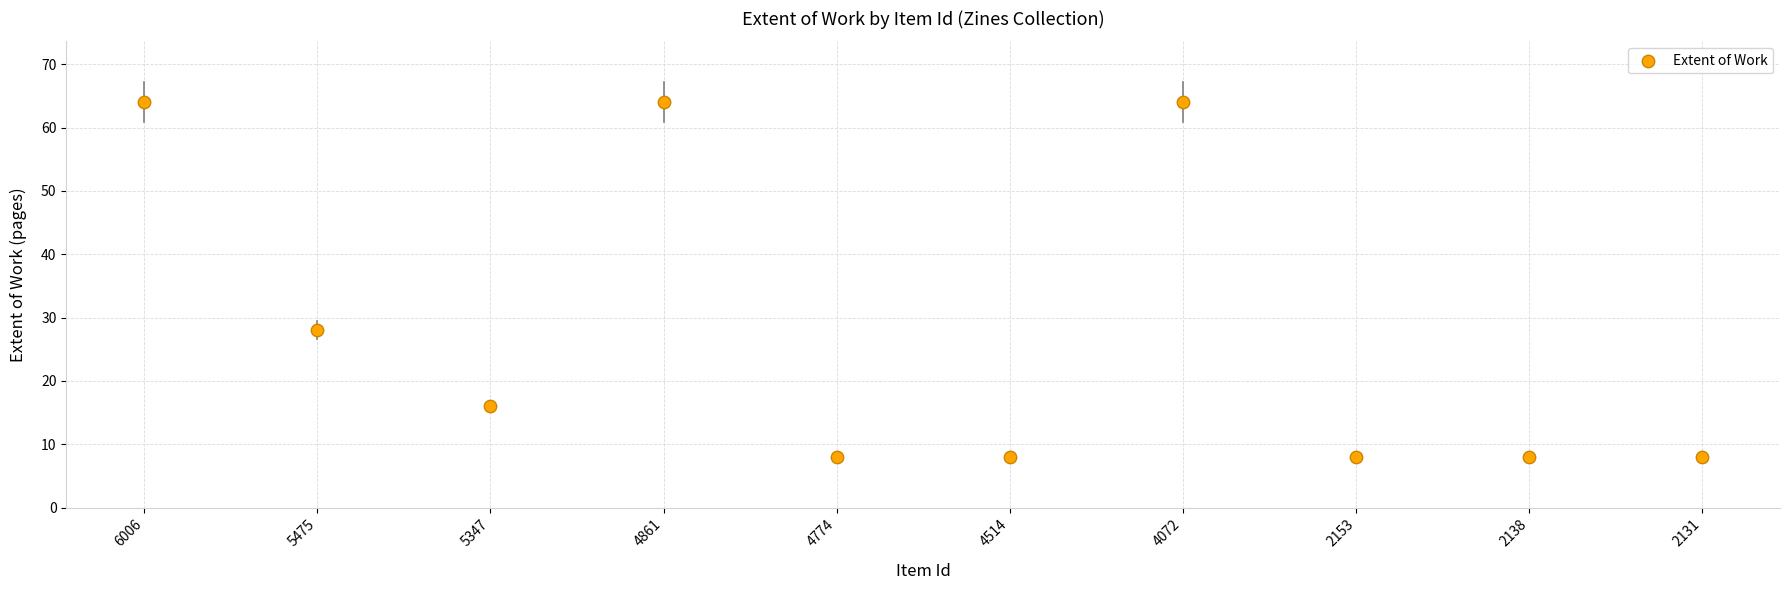

What Y value in the scatter plot is closest to 36?

28